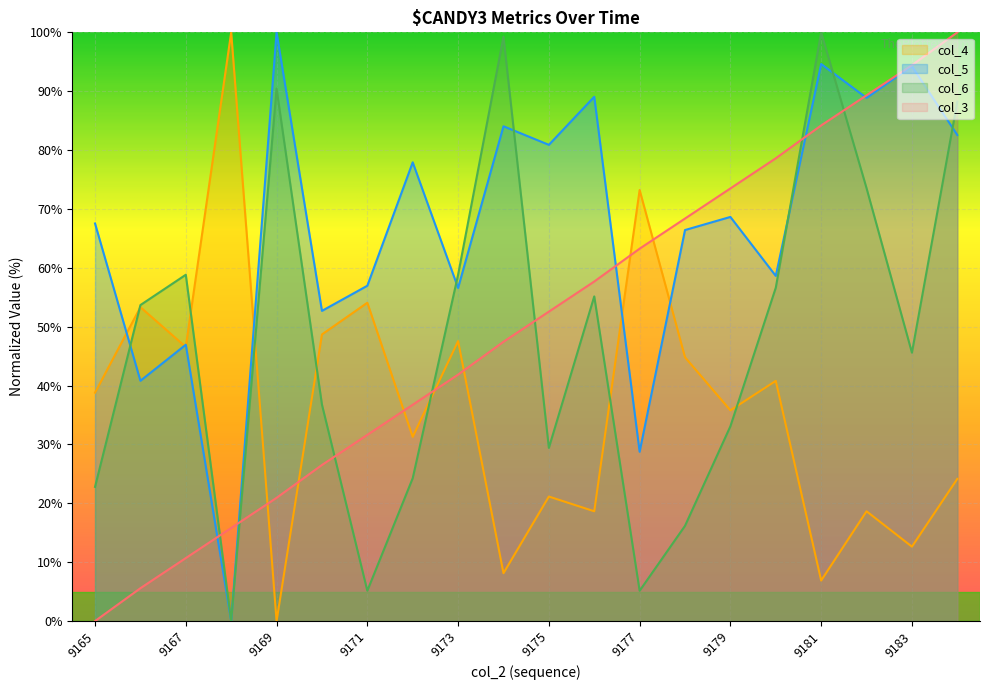

At which category does col_6 reach its first local peak?

9167